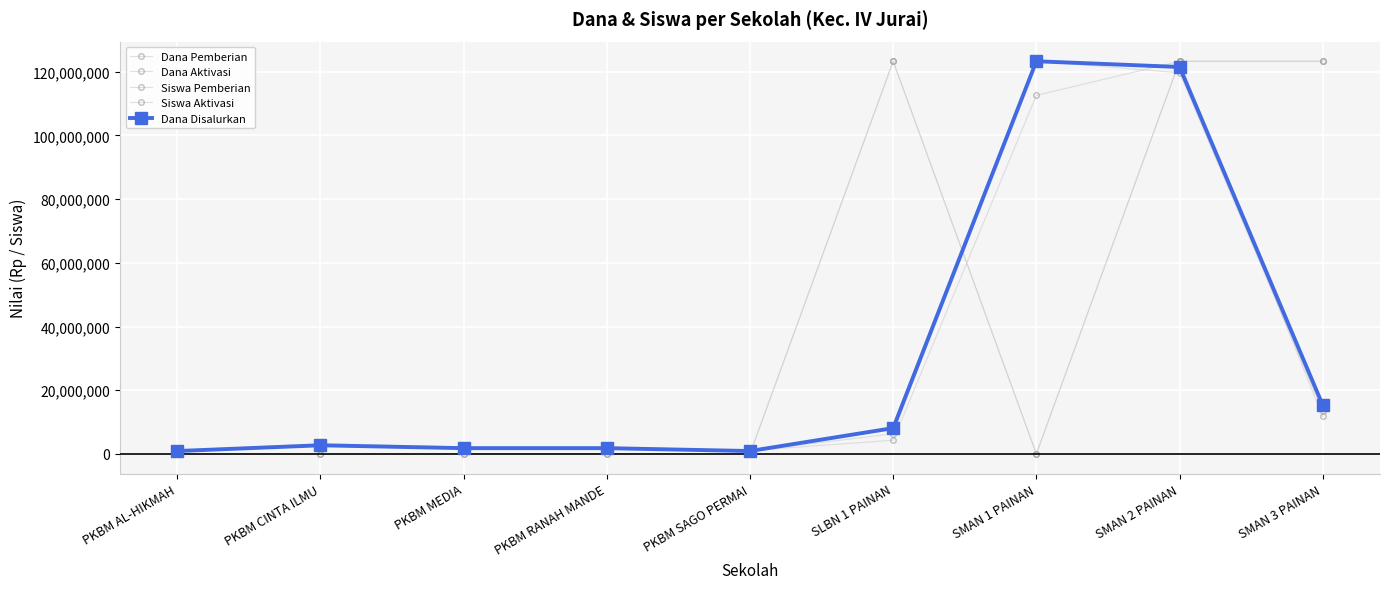

Is it true that Dana Pemberian equals 73375955.3 at SMAN 1 PAINAN?

False